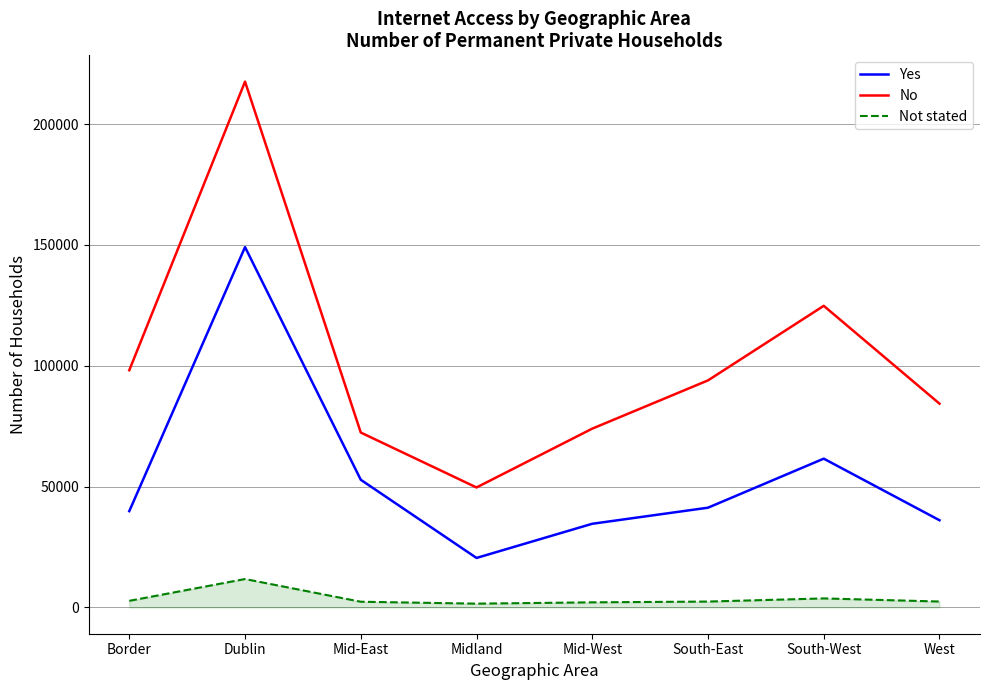

Which category has the highest value across all series?

Dublin